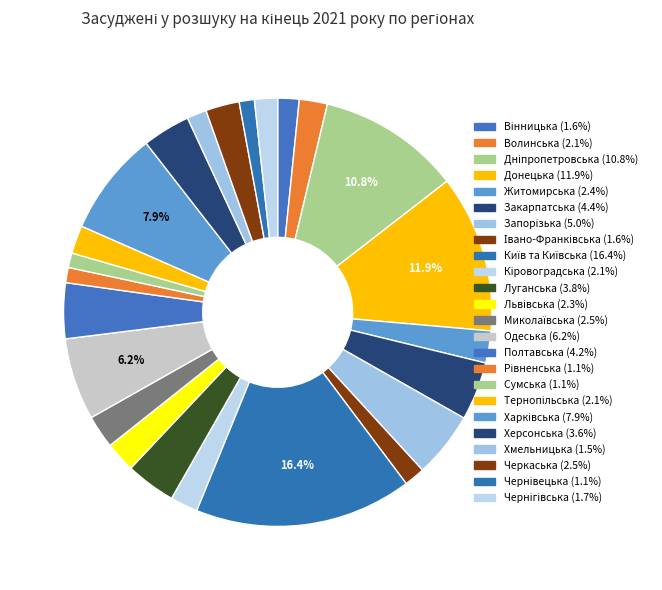

Is there any slice that represents more than half of the pie?

No